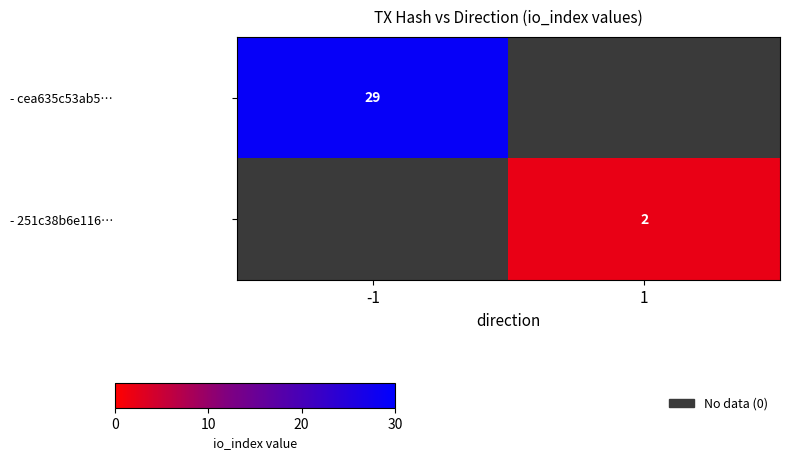

Rank the series by their maximum value, from highest to lowest.

- cea635c53ab5…, - 251c38b6e116…